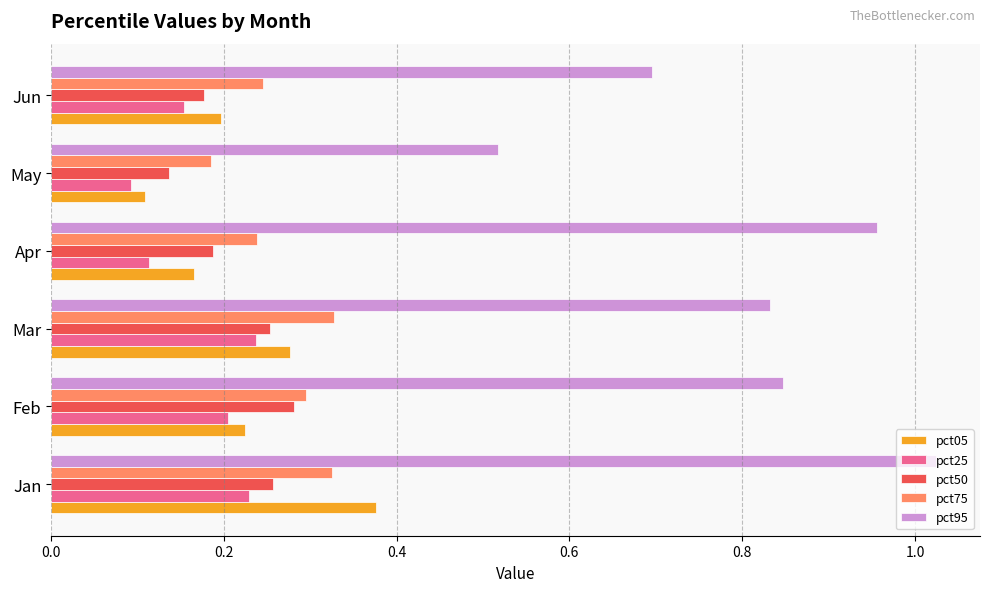

Which category has the lowest value in the pct05 series?

May